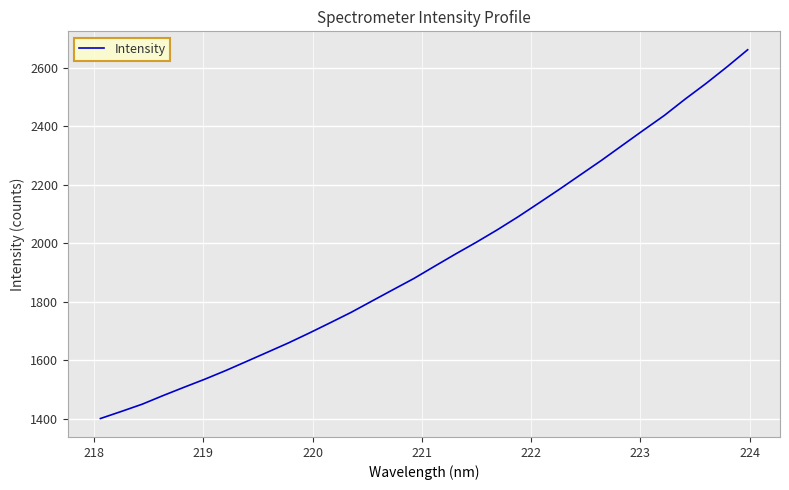

What is the difference between the maximum and minimum values?

1260.3